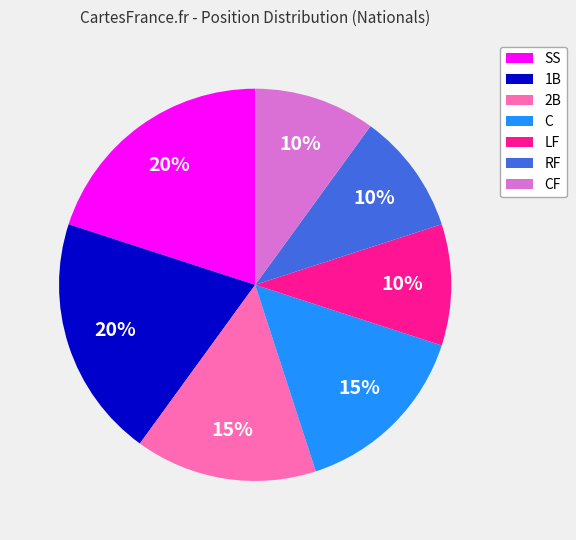

How many slices are in this pie chart?

7